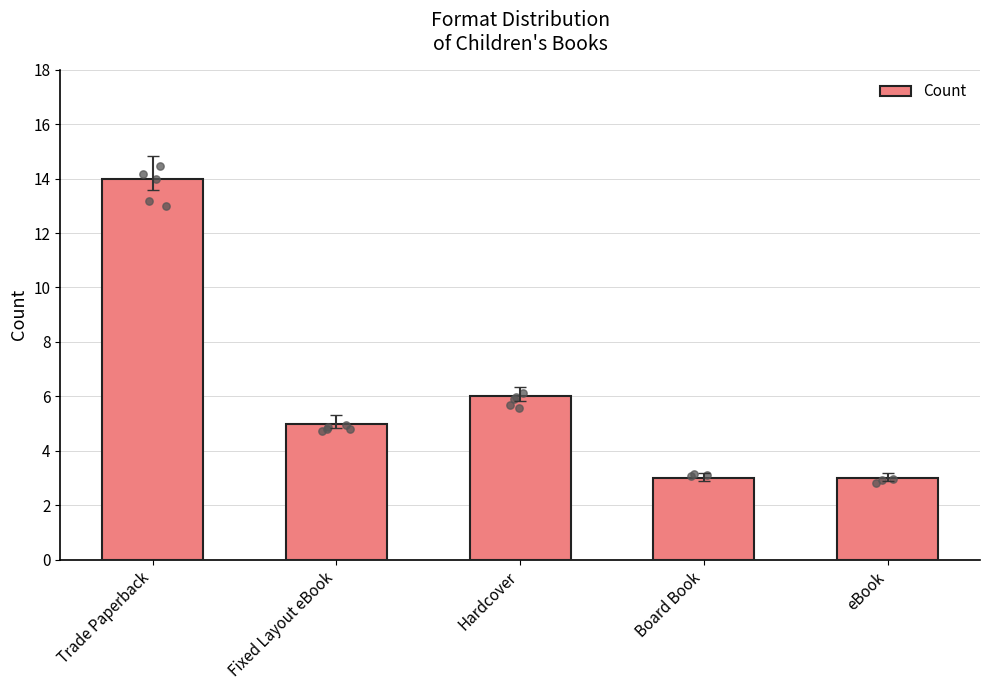

Between Fixed Layout eBook and Hardcover, which is larger?

Hardcover